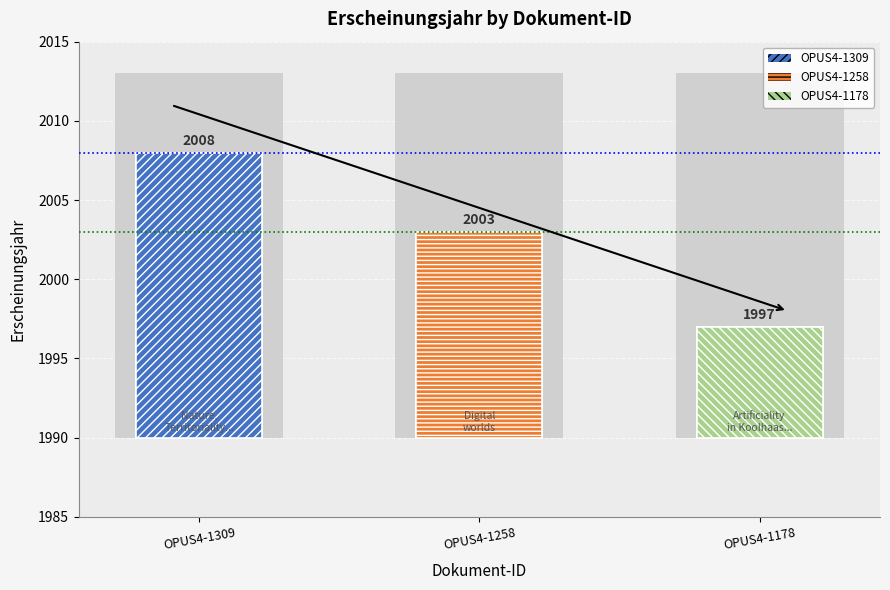

Rank the categories by value from lowest to highest.

OPUS4-1178, OPUS4-1258, OPUS4-1309